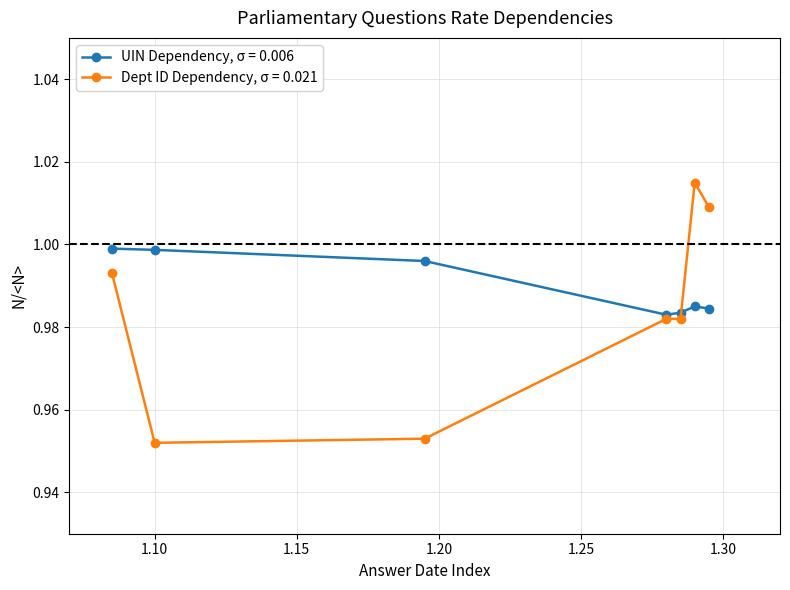

Which series has the widest spread of values?

Dept ID Dependency, σ = 0.021